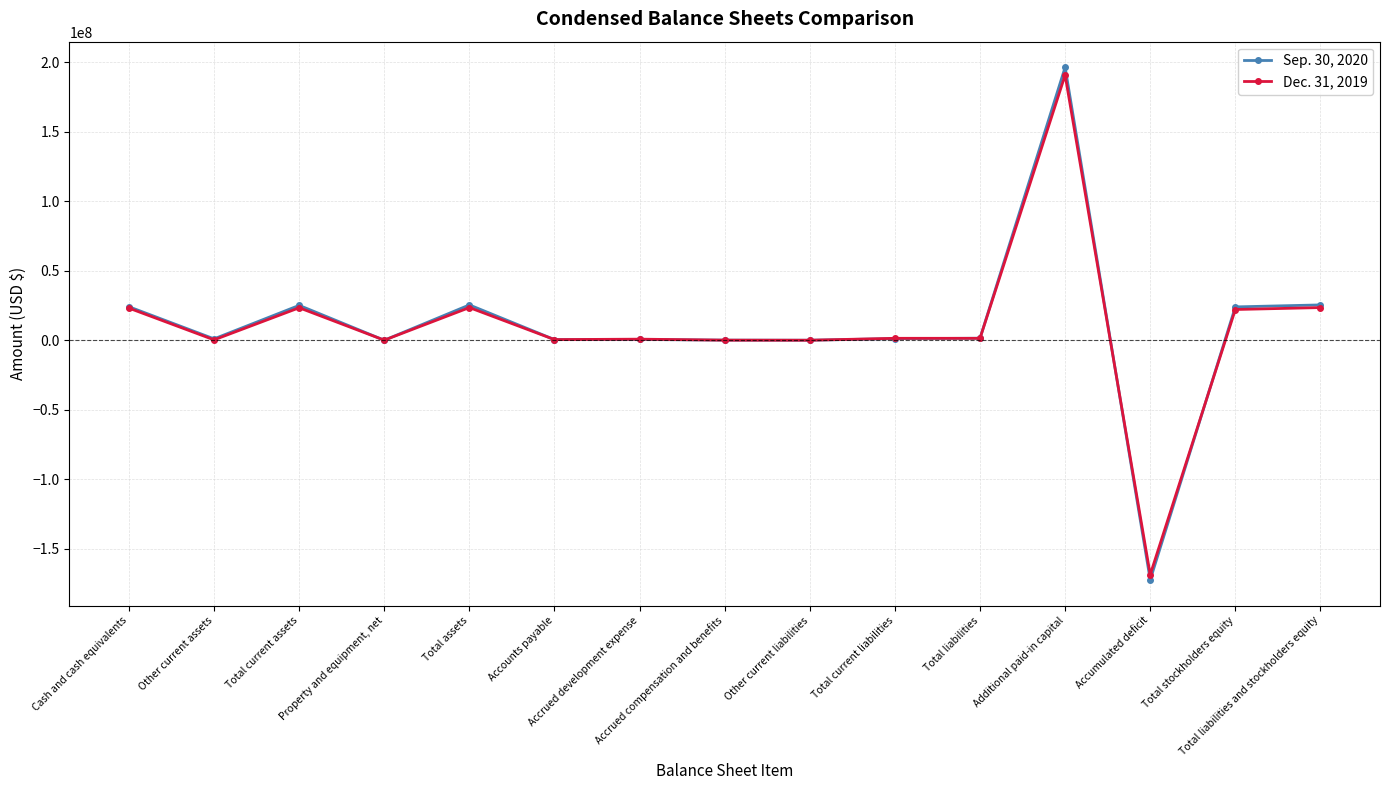

Which label corresponds to the smallest value in the chart?

Accumulated deficit